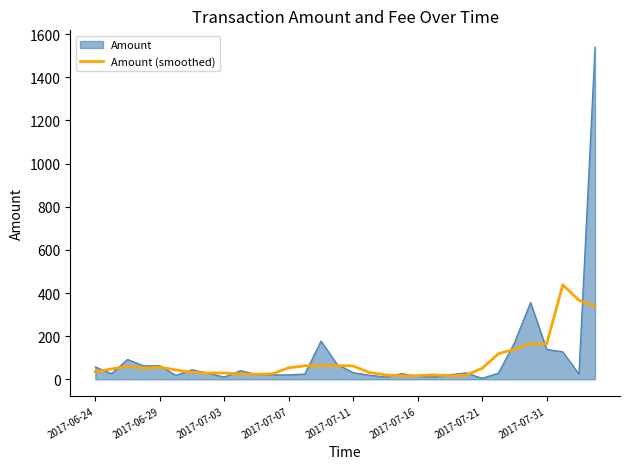

Rank the series by their maximum value, from highest to lowest.

Amount, Amount (smoothed)